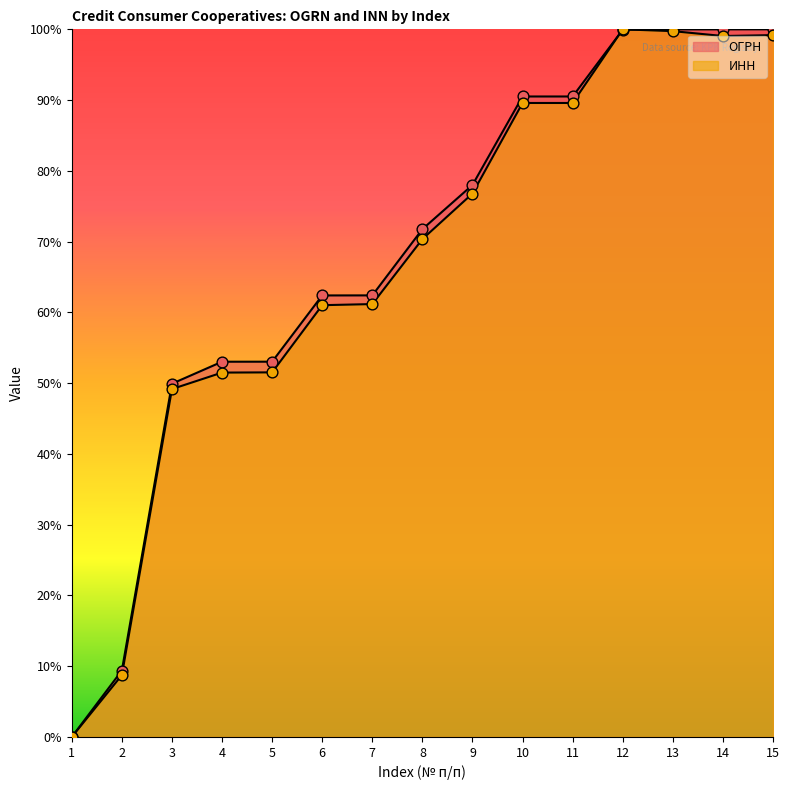

Which series has the largest total across all categories?

ОГРН